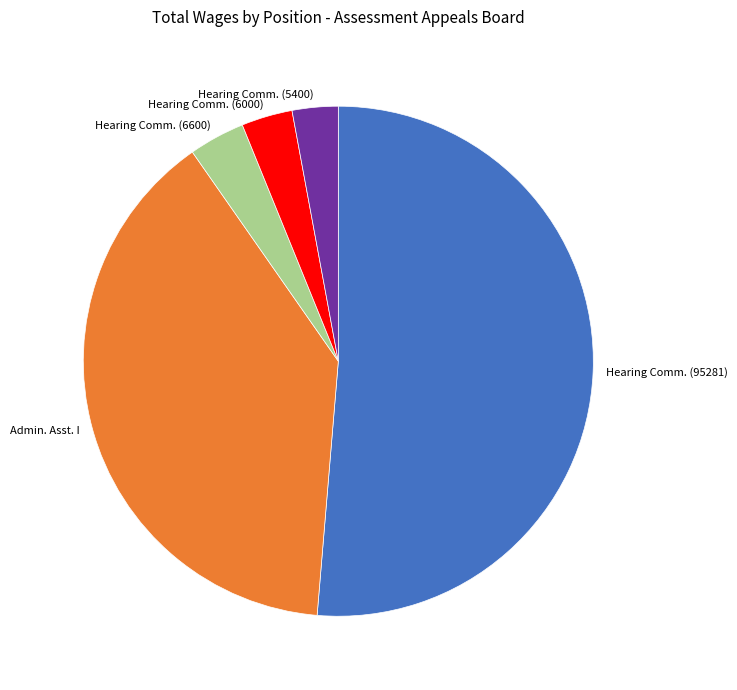

How many slices are in this pie chart?

5